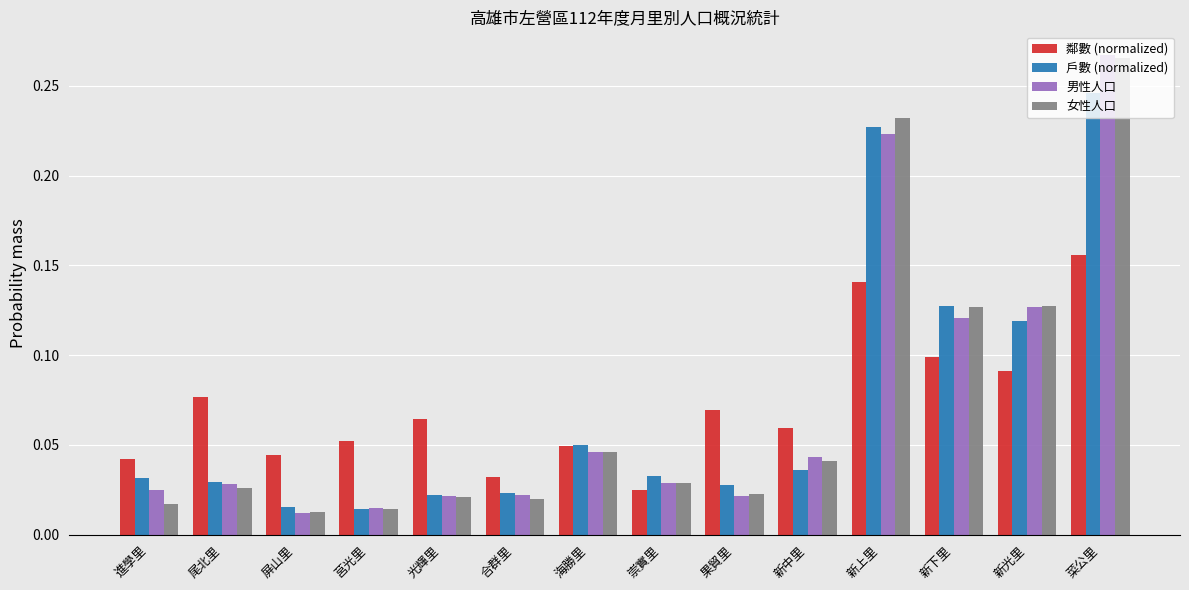

What is the sum of all 男性人口 values?

1.0